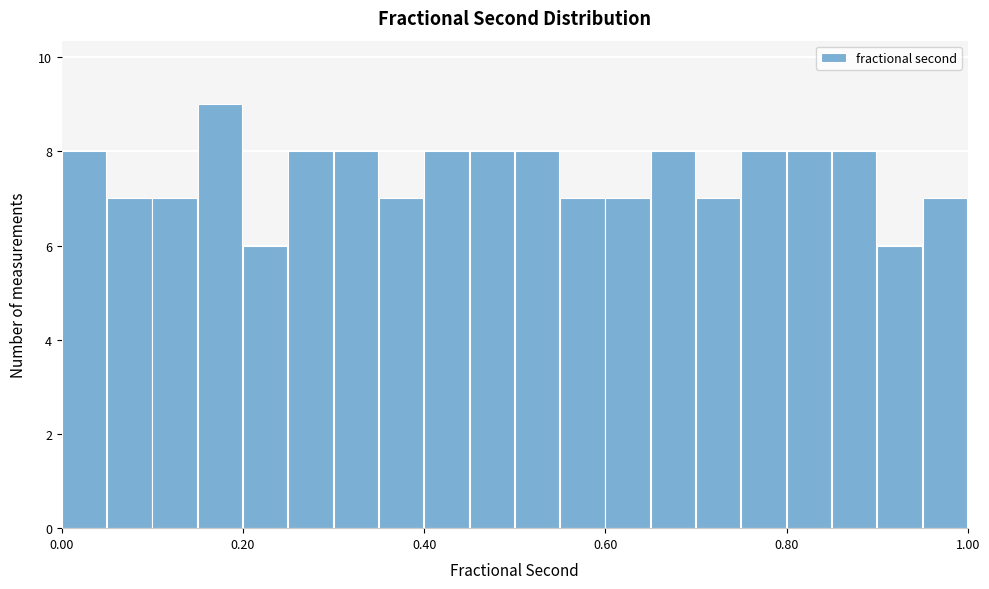

Read against the x-axis, roughly where is the centre of the tallest bar?

0.18